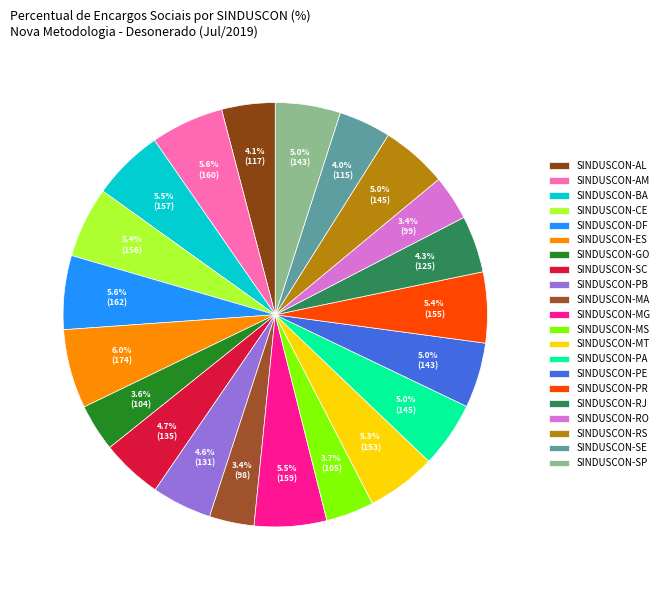

What percentage is NOT represented by SINDUSCON-SE?

96.0%